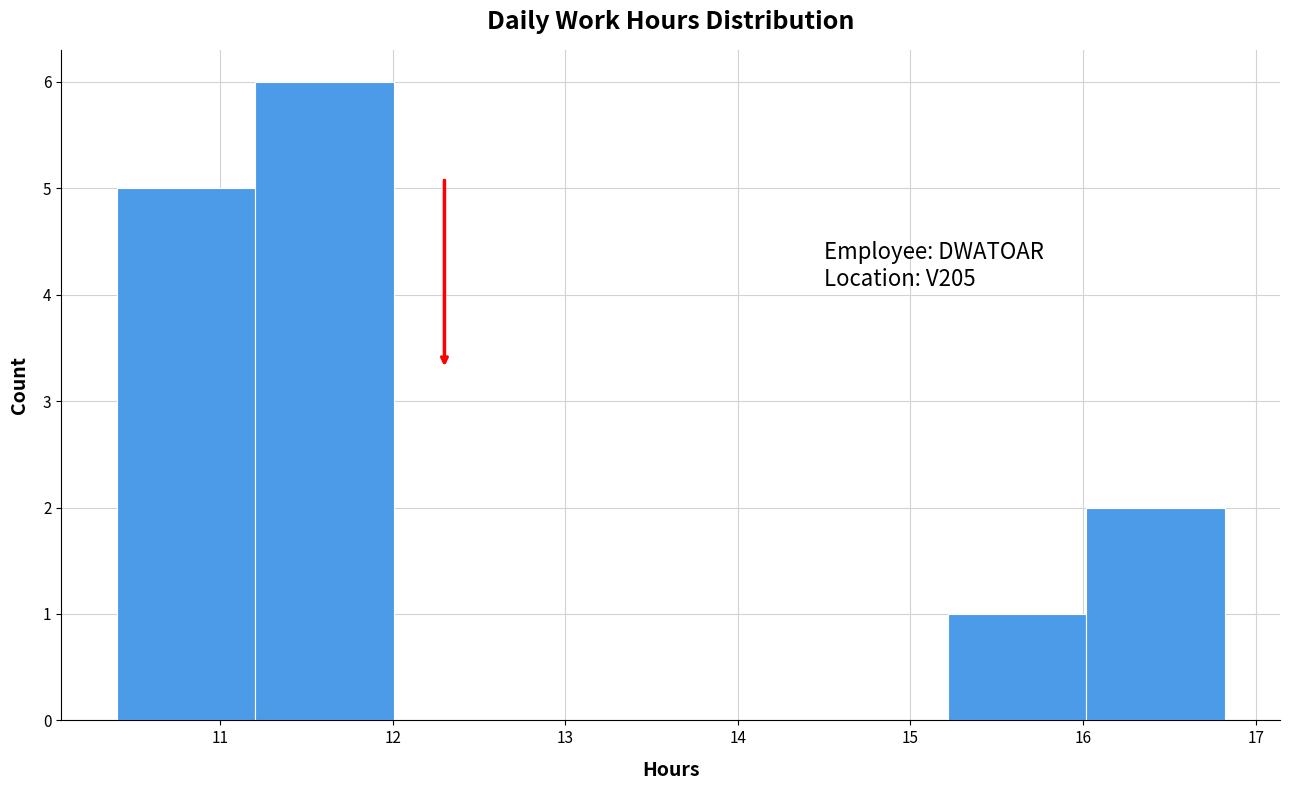

Which range on the x-axis has the tallest bar?

11.2 to 12.0